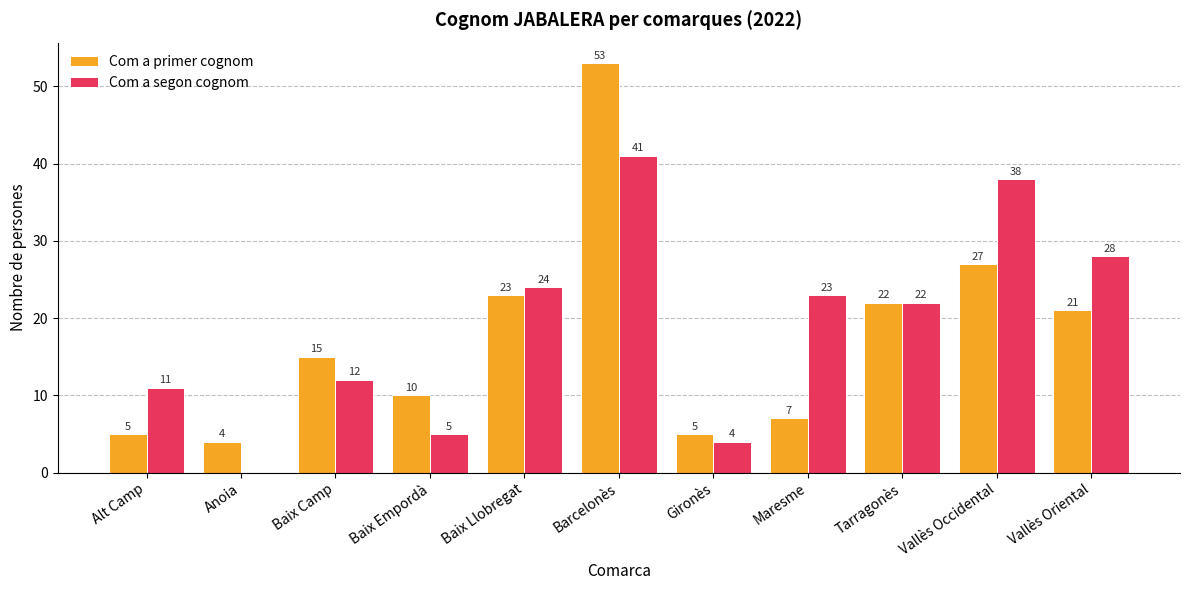

Does the chart contain stacked bars?

No